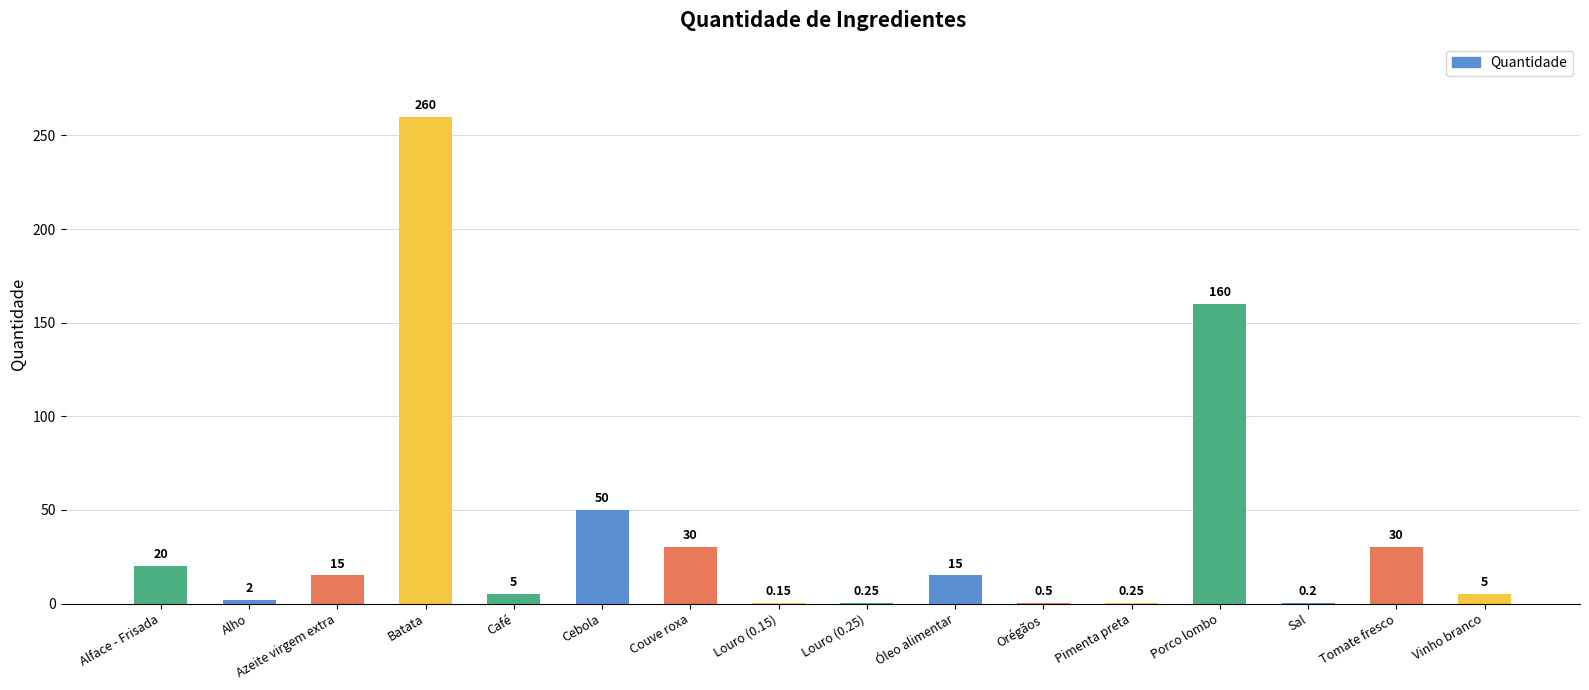

Between Alface - Frisada and Óleo alimentar, which is larger?

Alface - Frisada